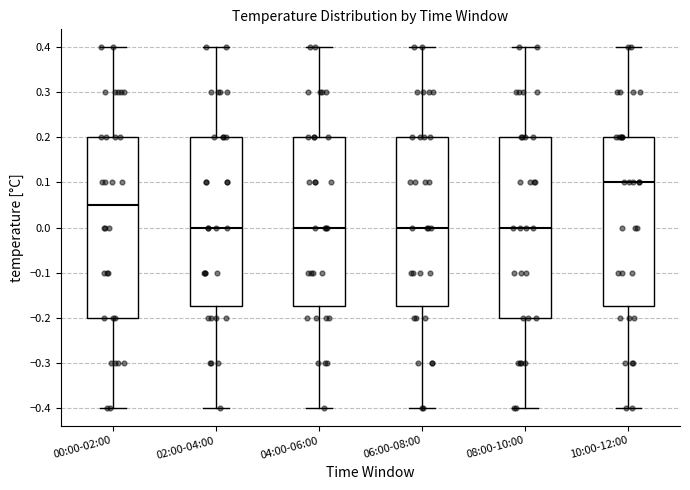

Reading left to right, read every box against the y-axis: the position of its median line, the range the box covers, and the ends of its whiskers. The values are not printed on the chart, so give them approximately, as read against the axis.

00:00-02:00: median 0.05, box -0.20 to 0.20, whiskers -0.40 to 0.40
02:00-04:00: median 0.00, box -0.17 to 0.20, whiskers -0.40 to 0.40
04:00-06:00: median 0.00, box -0.17 to 0.20, whiskers -0.40 to 0.40
06:00-08:00: median 0.00, box -0.17 to 0.20, whiskers -0.40 to 0.40
08:00-10:00: median 0.00, box -0.20 to 0.20, whiskers -0.40 to 0.40
10:00-12:00: median 0.10, box -0.17 to 0.20, whiskers -0.40 to 0.40